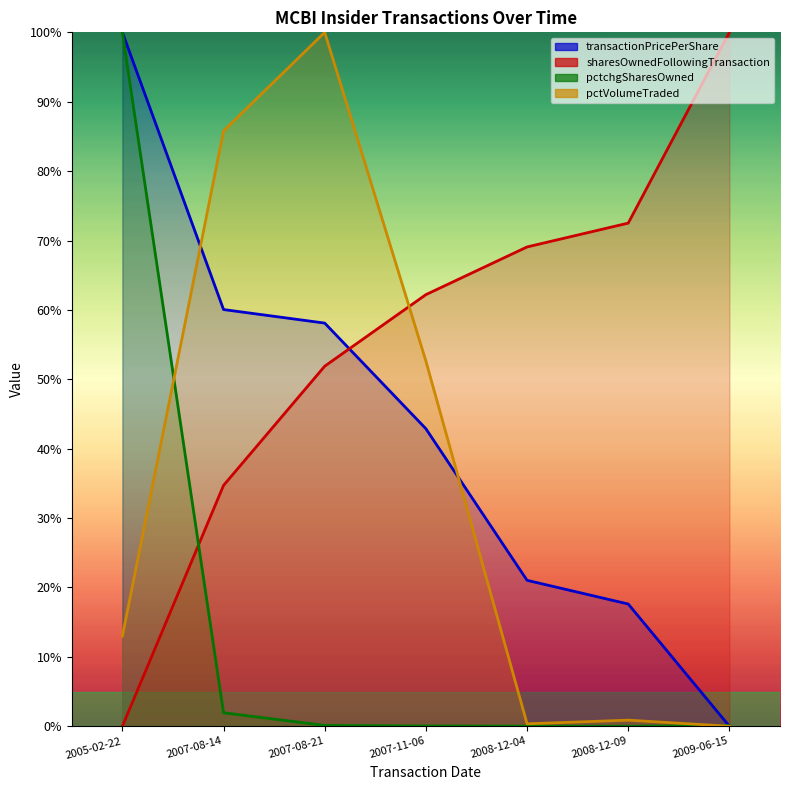

Reading left to right, transcribe all the data shown in this chart.

transactionPricePerShare: 1.0	0.6	0.6	0.4	0.2	0.2	0.0
sharesOwnedFollowingTransaction: 0.0	0.3	0.5	0.6	0.7	0.7	1.0
pctchgSharesOwned: 1.0	0.0	0.0	0.0	0.0	0.0	0.0
pctVolumeTraded: 0.1	0.9	1.0	0.5	0.0	0.0	0.0